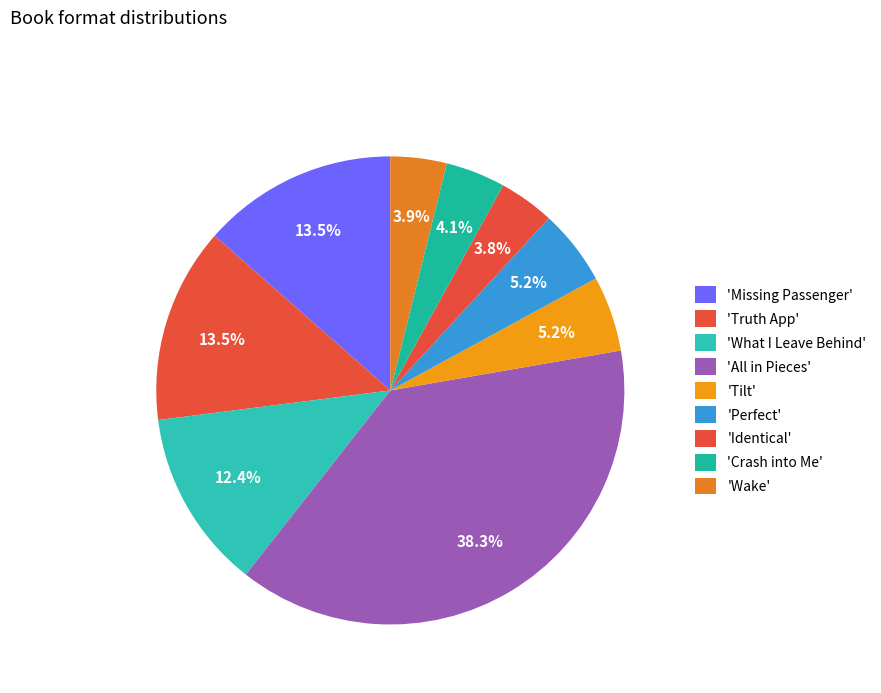

How many slices are in this pie chart?

9